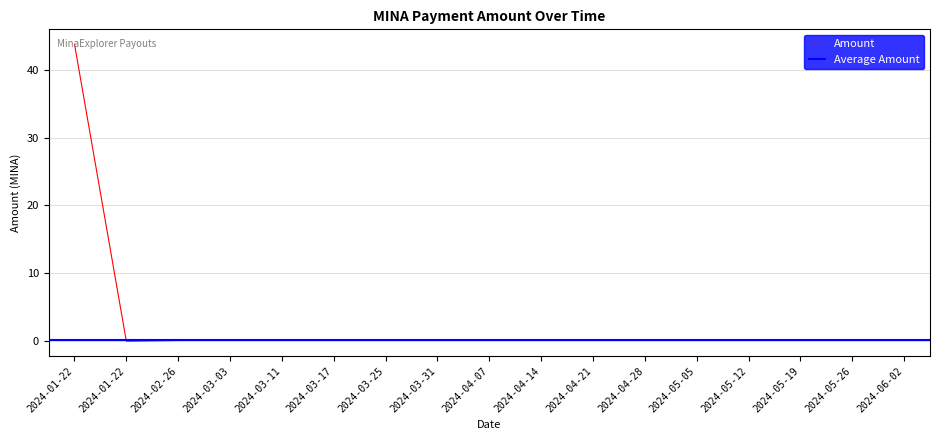

What is the label of the 8th point from the right?

2024-04-14